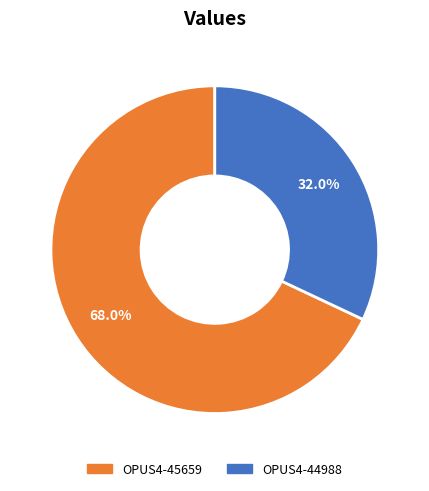

Which slice represents more than half of the pie?

OPUS4-45659